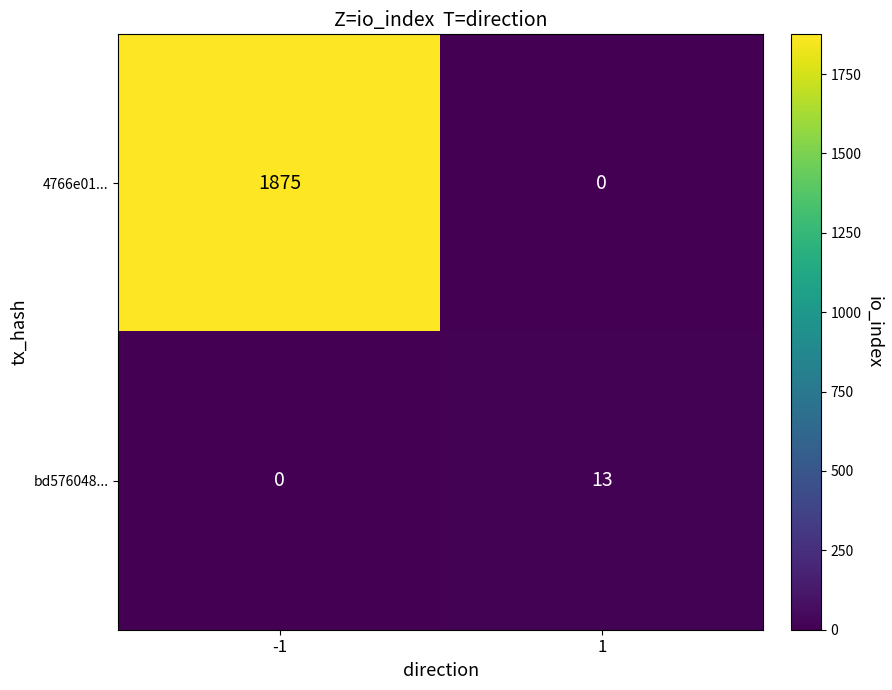

What is the approximate value of bd576048... at 1?

13